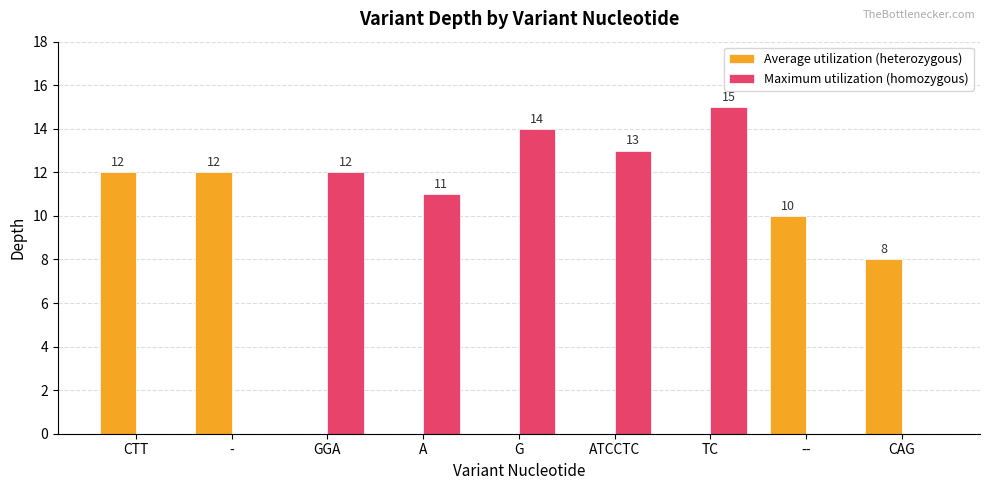

Which category has the highest value across all series?

TC